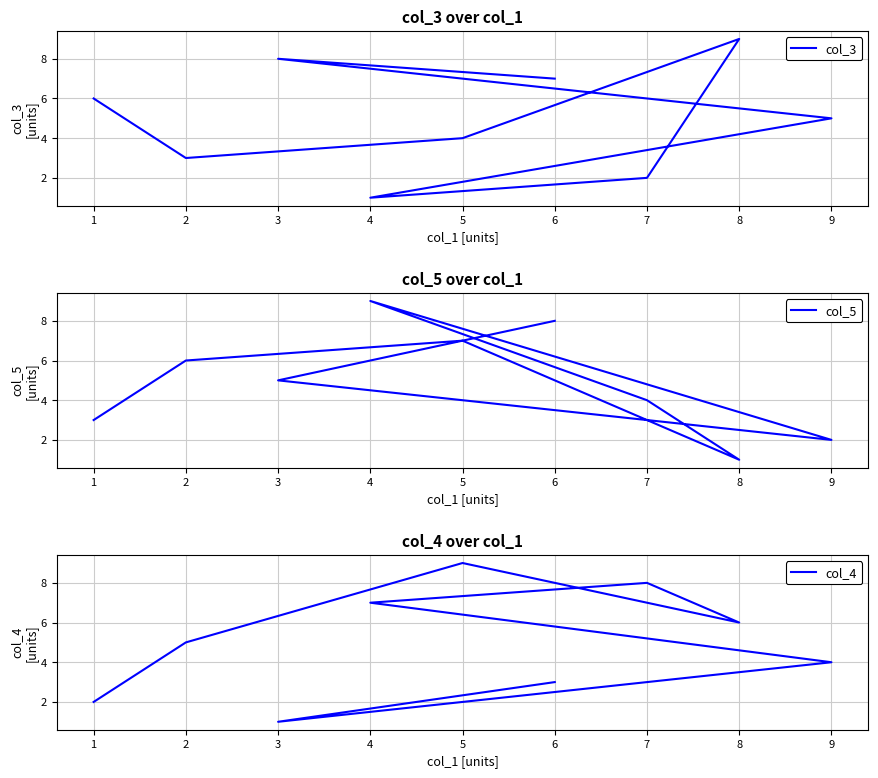

What is the highest value of the col_5 series?

9